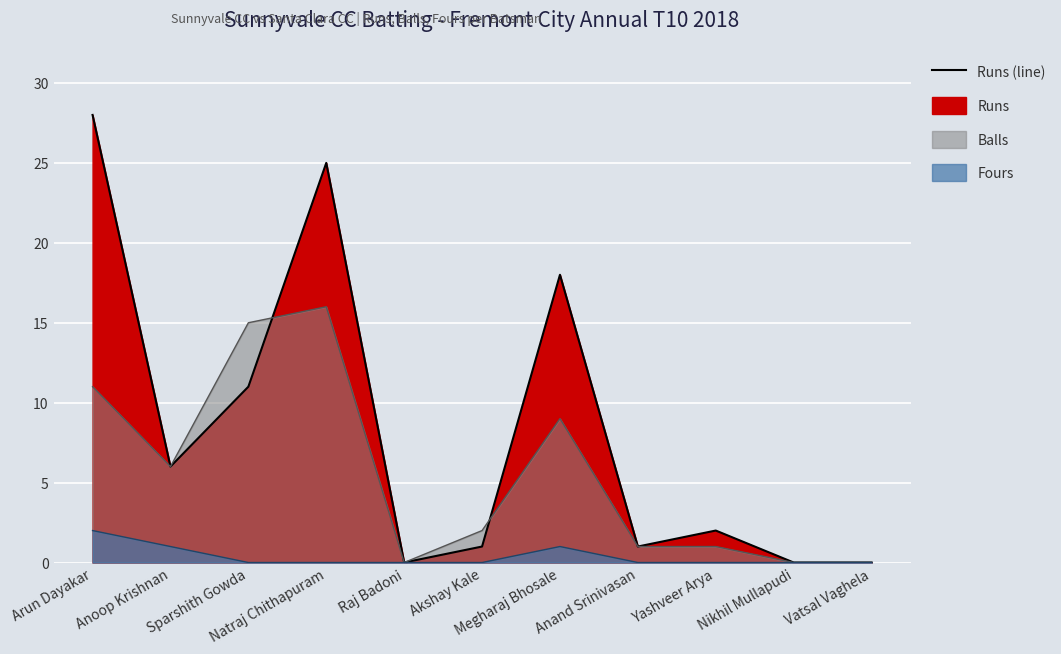

True or false: the data has more than 0 interior local peaks.

True